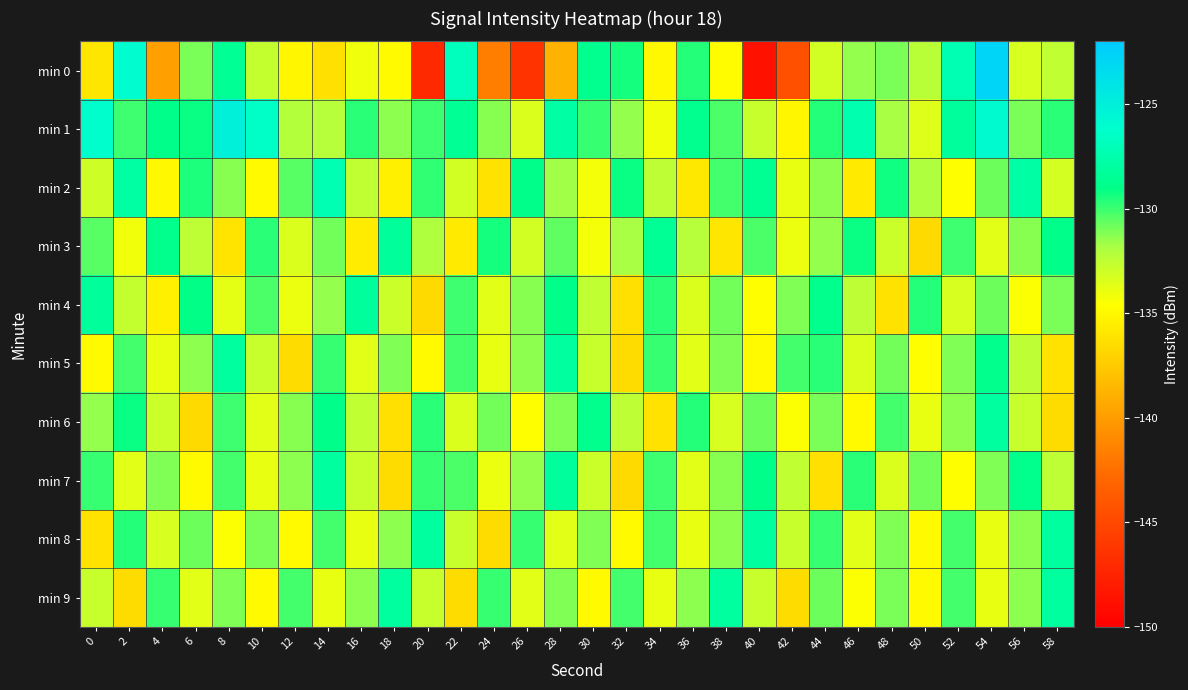

What is the spread (max minus min) of values at 30?

6.1